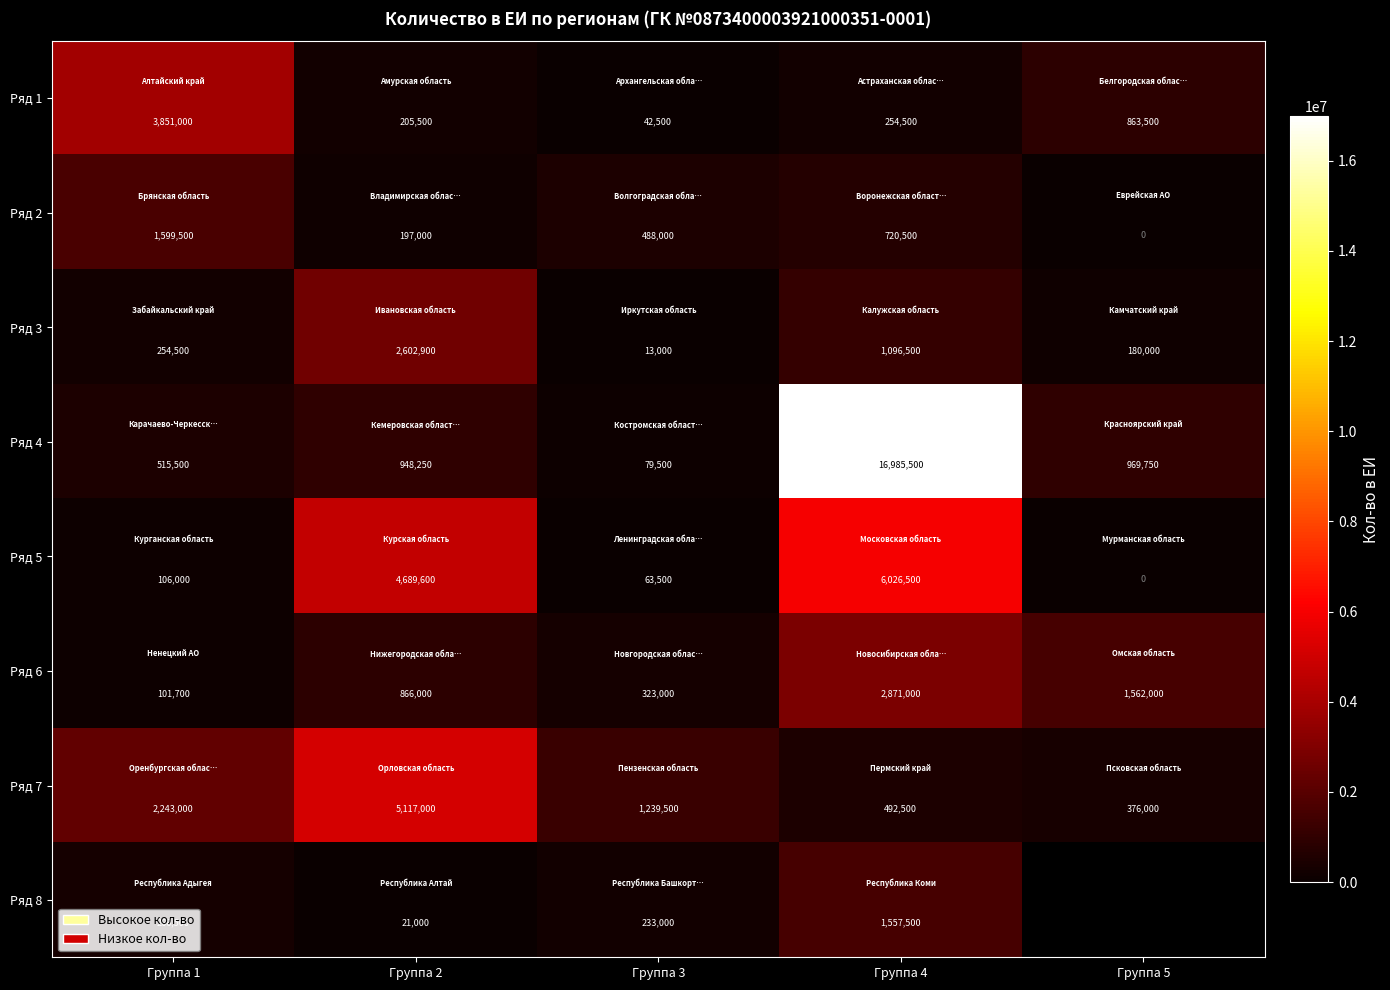

What is the difference between the highest and lowest values at Группа 2?

5096000